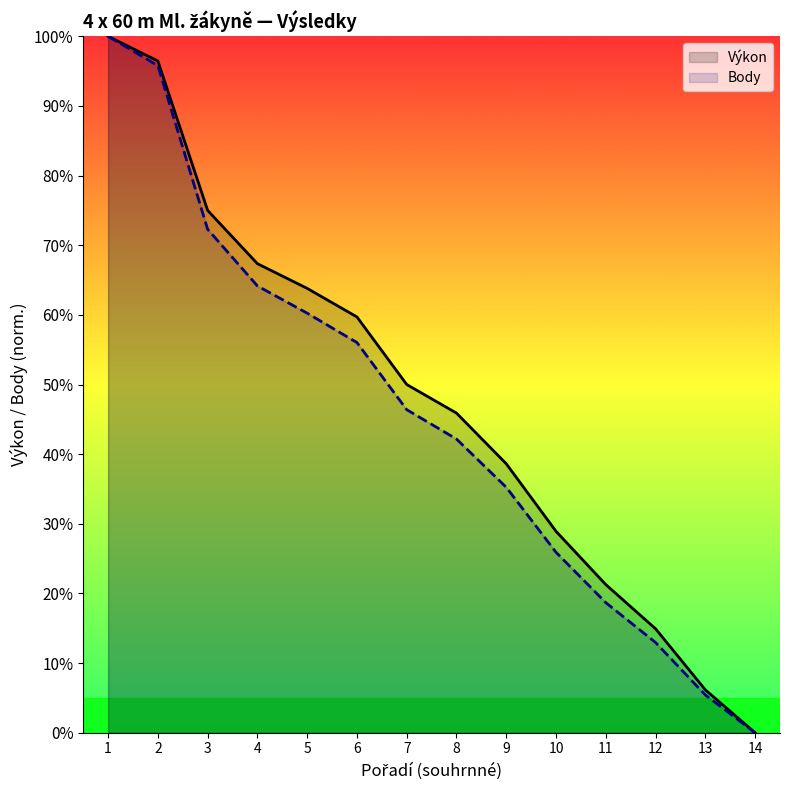

True or false: Body has more than 2 interior local peaks.

False